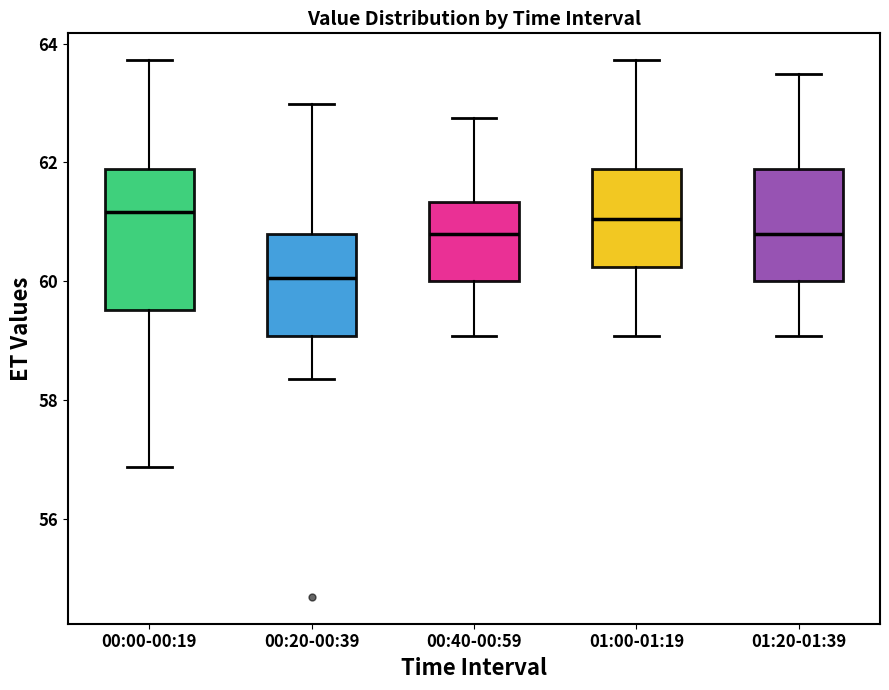

Comparing the boxes themselves (not the whiskers), which one is the tallest?

00:00-00:19